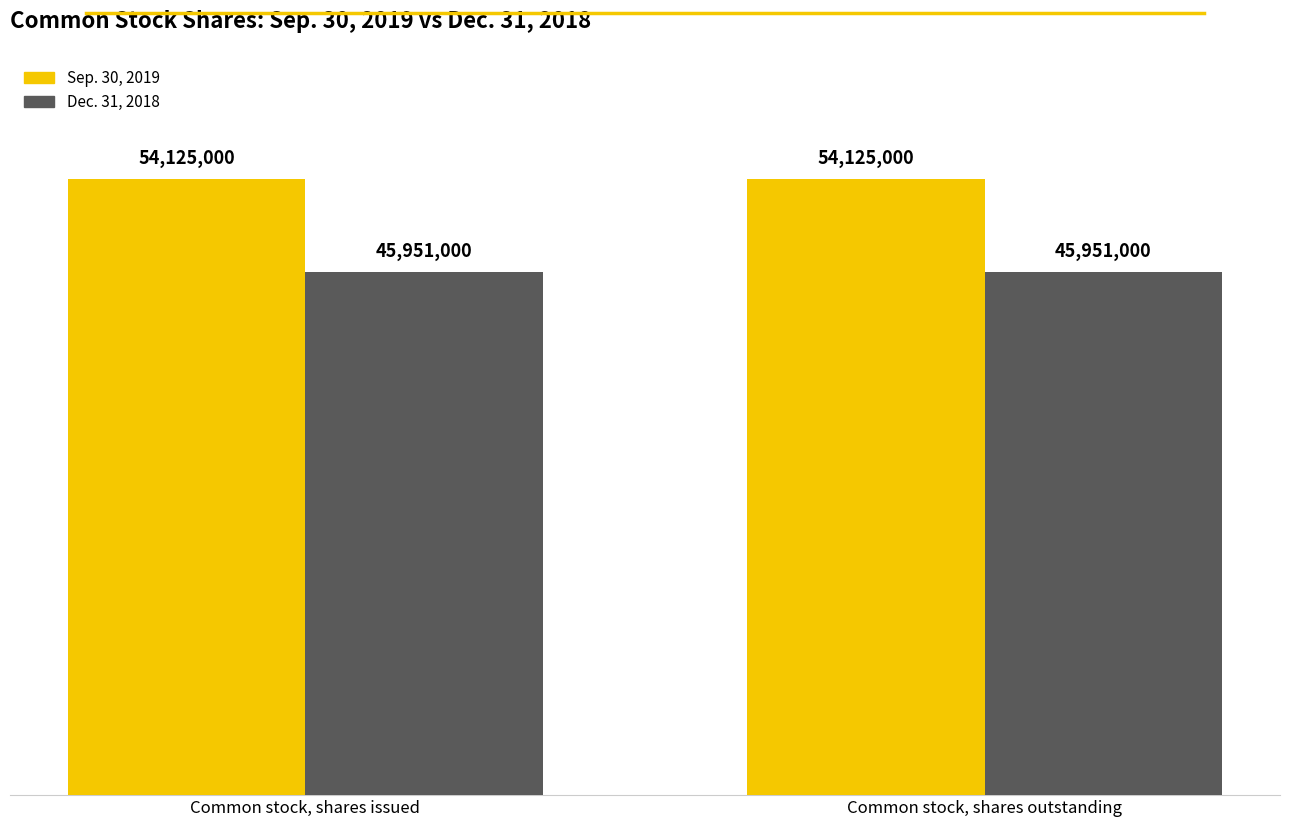

Does the chart contain stacked bars?

No